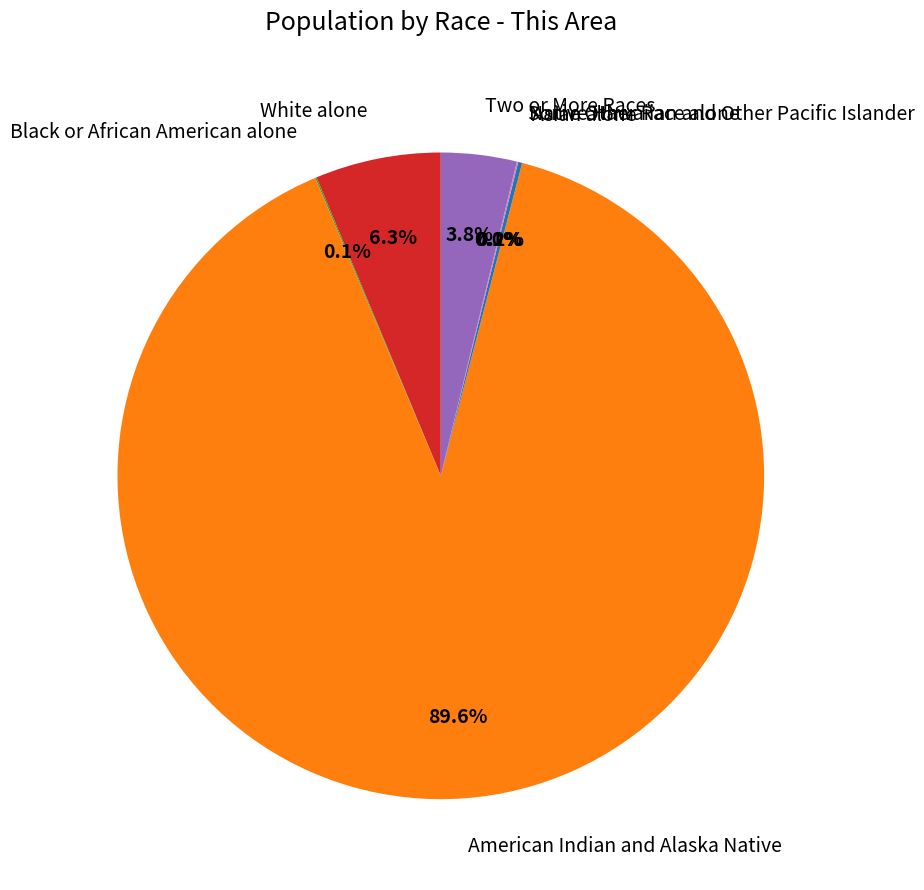

Between Black or African American alone and Native Hawaiian and Other Pacific Islander, which is larger?

Black or African American alone